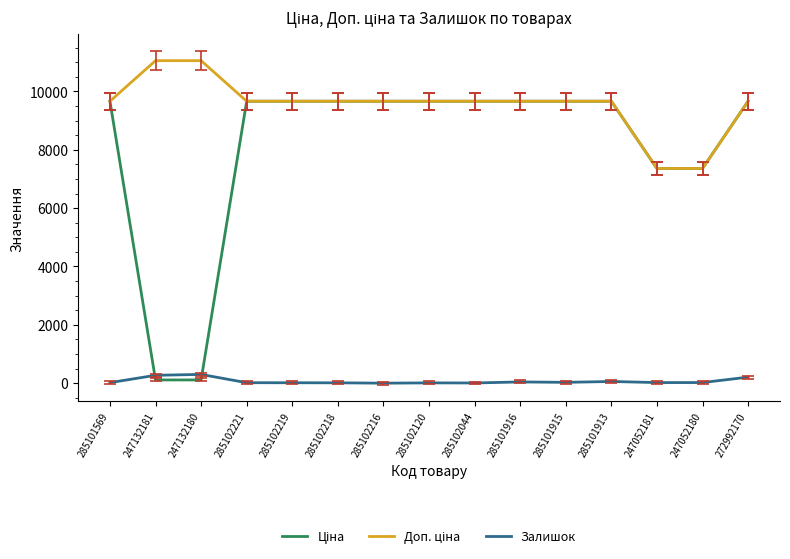

What is the greatest value displayed?

11055.0